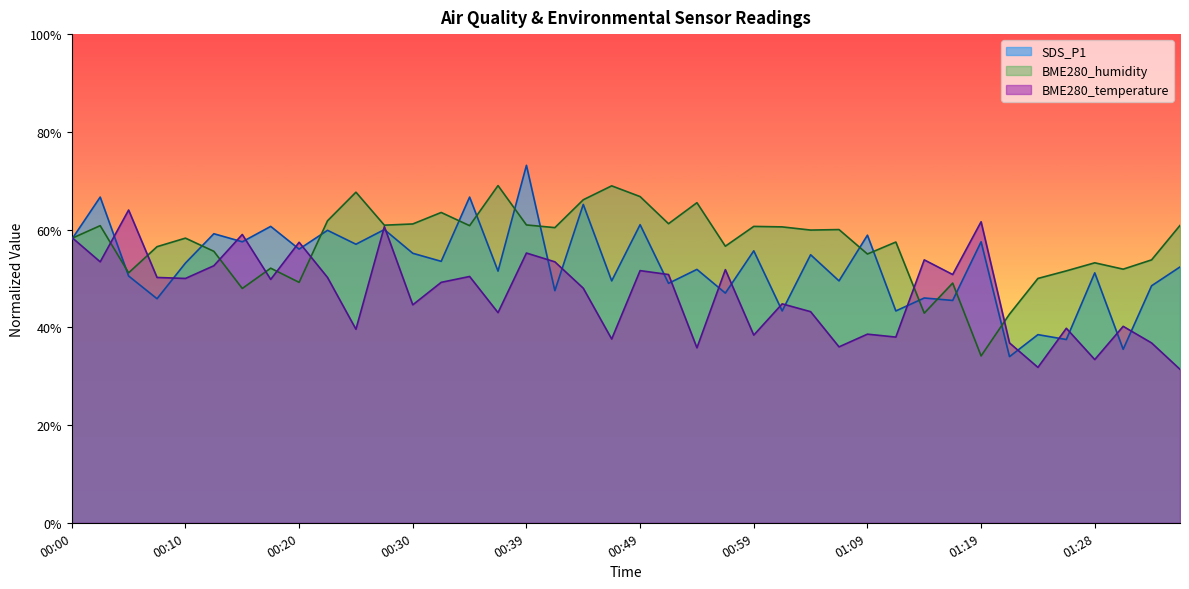

What position from the right is 00:47?

21